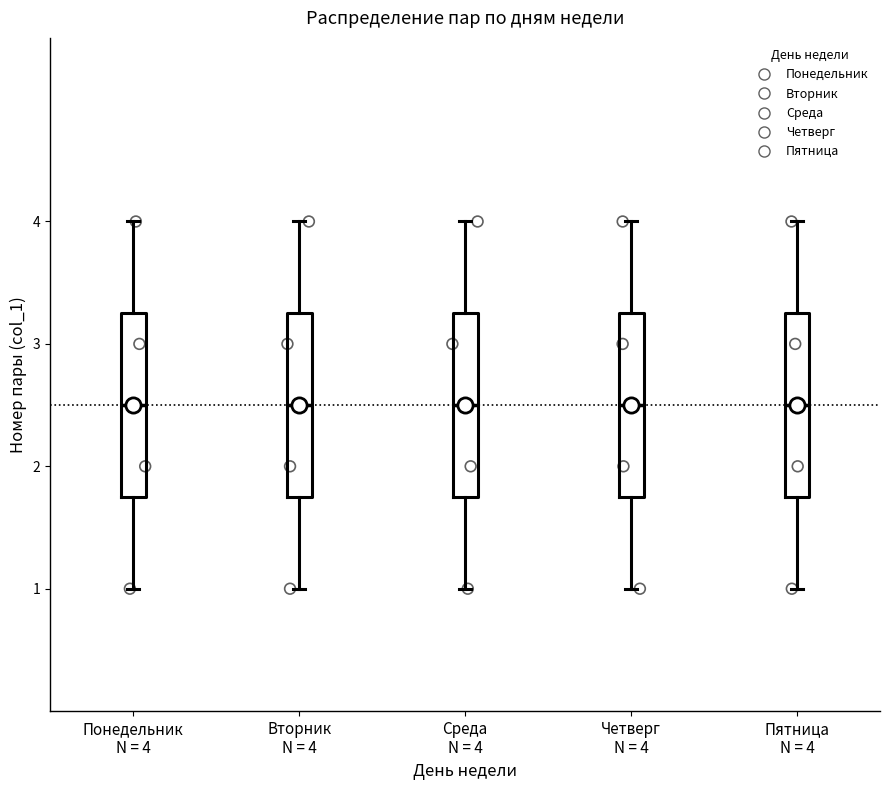

Reading left to right, read every box against the y-axis: the position of its median line, the range the box covers, and the ends of its whiskers. The values are not printed on the chart, so give them approximately, as read against the axis.

Понедельник N = 4: median 2.5, box 1.8 to 3.3, whiskers 1.0 to 4.0
Вторник N = 4: median 2.5, box 1.8 to 3.3, whiskers 1.0 to 4.0
Среда N = 4: median 2.5, box 1.8 to 3.3, whiskers 1.0 to 4.0
Четверг N = 4: median 2.5, box 1.8 to 3.3, whiskers 1.0 to 4.0
Пятница N = 4: median 2.5, box 1.8 to 3.3, whiskers 1.0 to 4.0